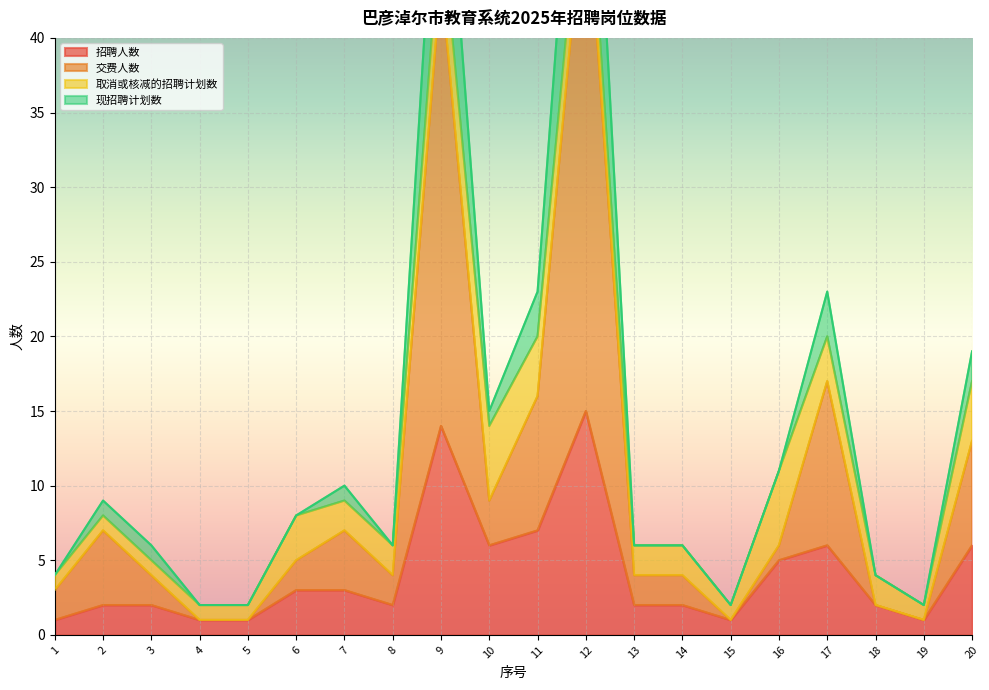

True or false: 招聘人数 and 现招聘计划数 intersect in this chart.

False